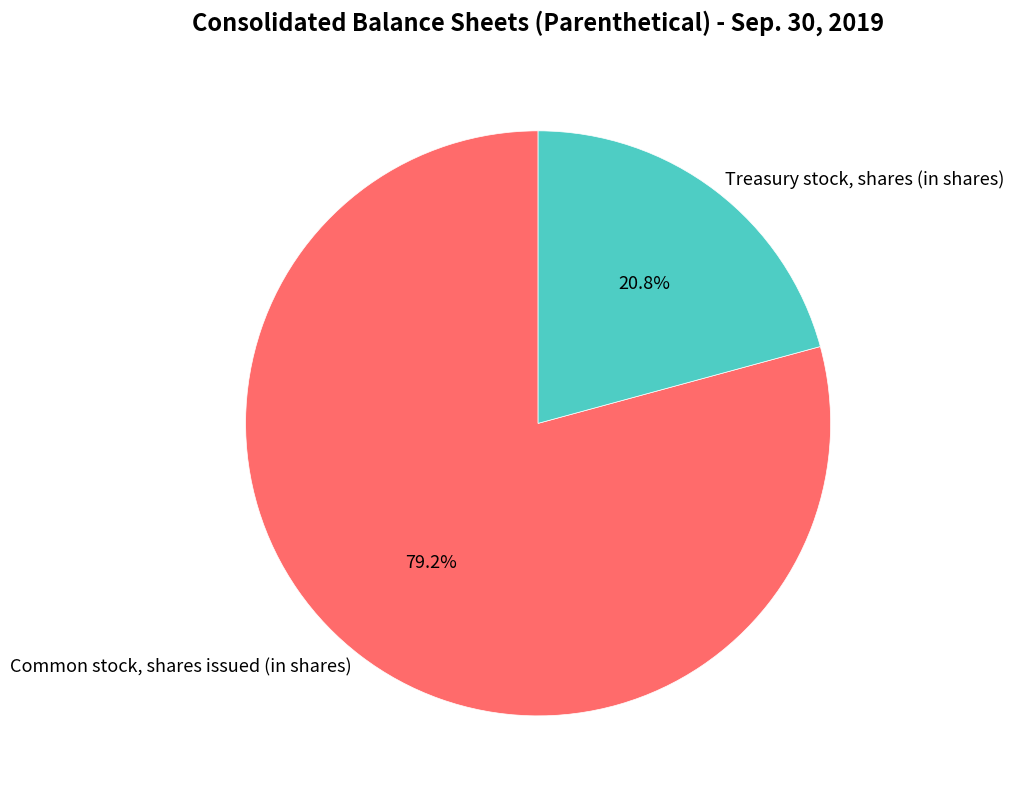

Rank the categories by value from lowest to highest.

Treasury stock, shares (in shares), Common stock, shares issued (in shares)